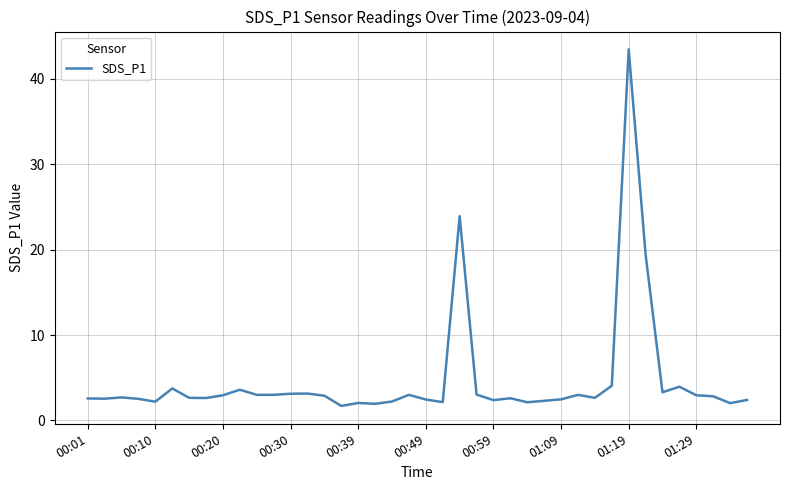

What is the minimum value shown in the chart?

1.7